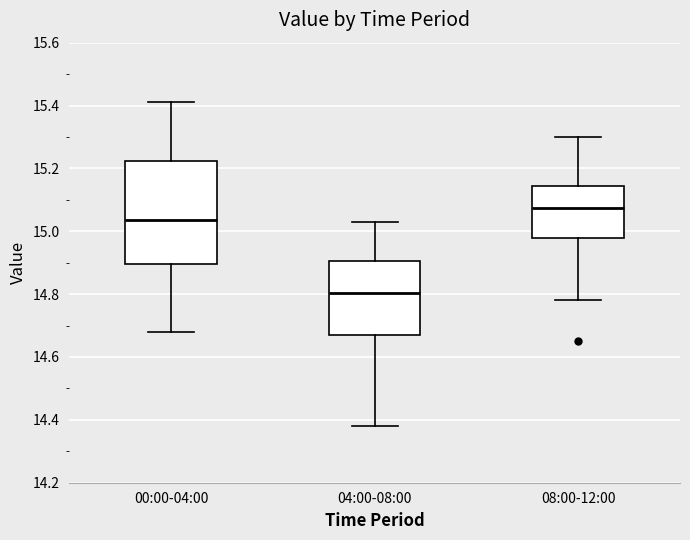

Reading left to right, read every box against the y-axis: the position of its median line, the range the box covers, and the ends of its whiskers. The values are not printed on the chart, so give them approximately, as read against the axis.

00:00-04:00: median 15.04, box 14.90 to 15.22, whiskers 14.68 to 15.42
04:00-08:00: median 14.80, box 14.68 to 14.90, whiskers 14.38 to 15.04
08:00-12:00: median 15.08, box 14.98 to 15.14, whiskers 14.78 to 15.30